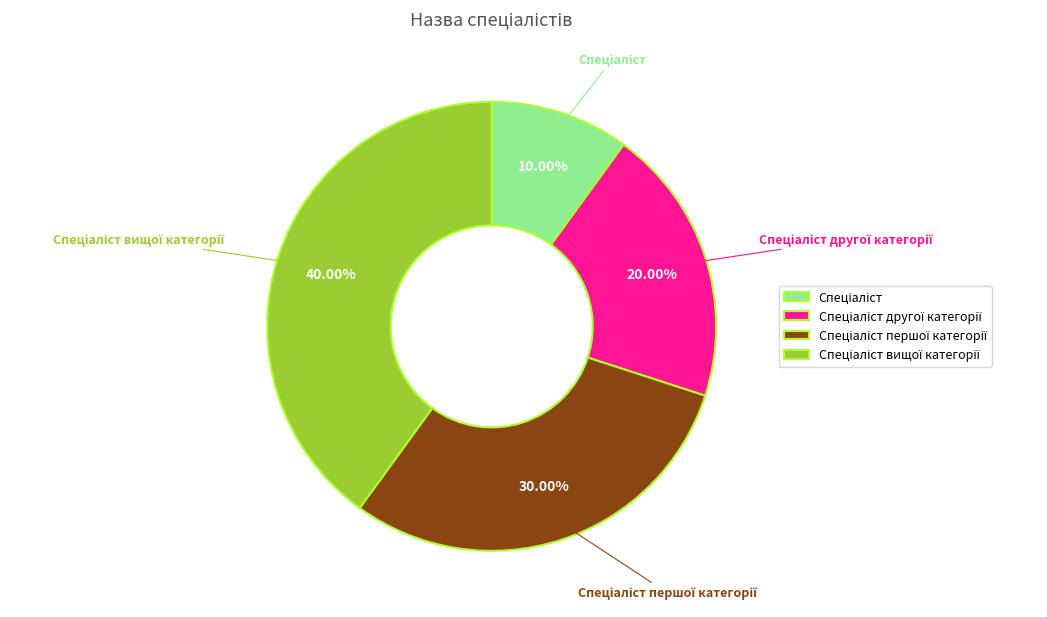

Is there a majority slice in this chart?

No